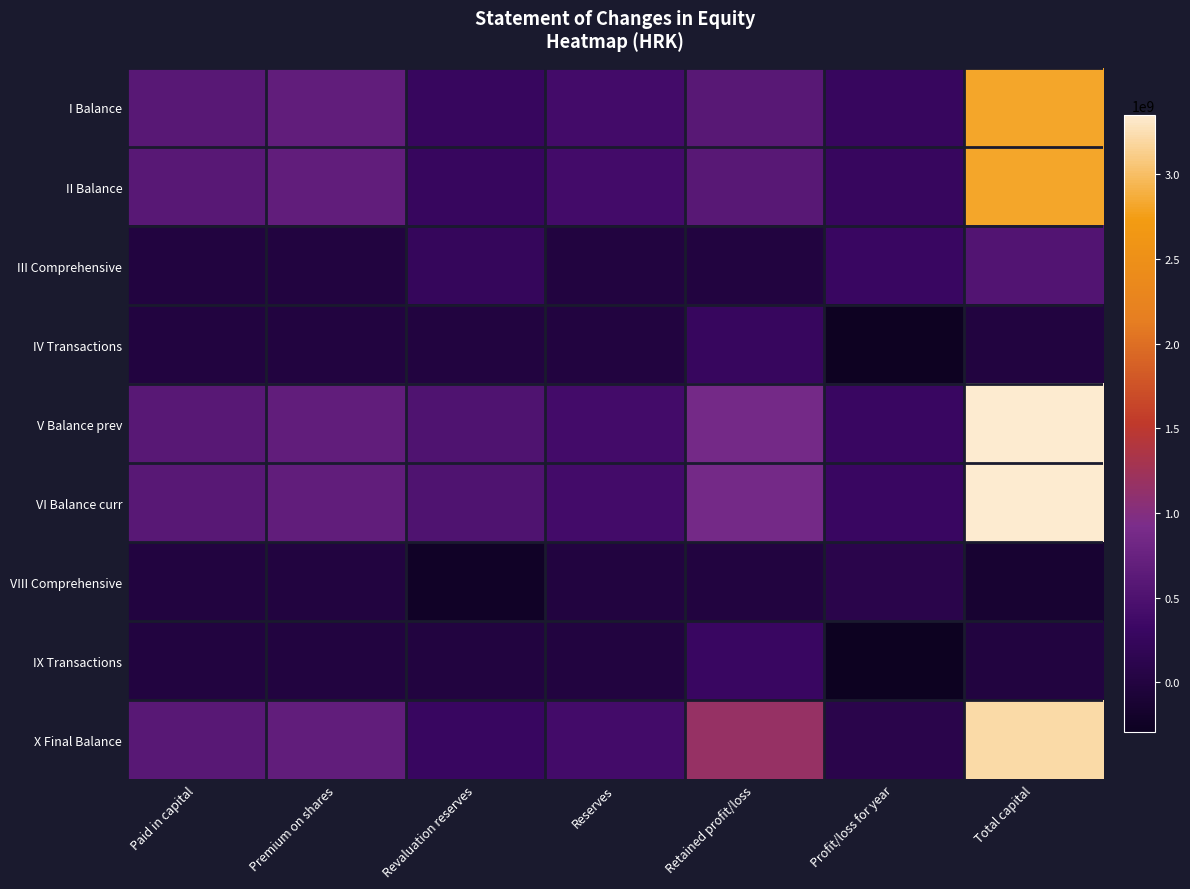

How many categories are shown in the chart?

7